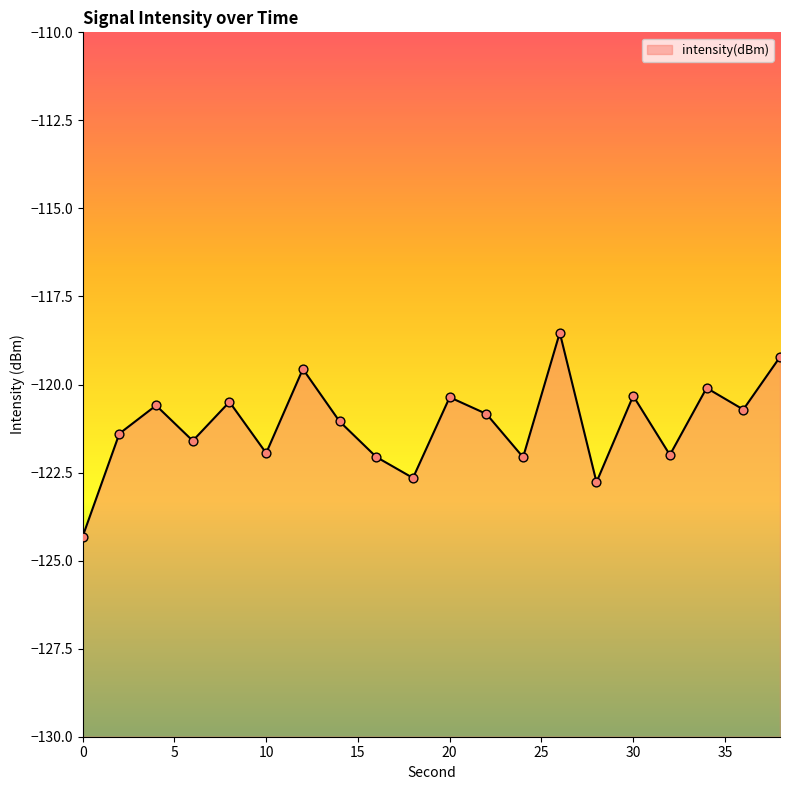

Which has a higher value, 32 or 18?

32